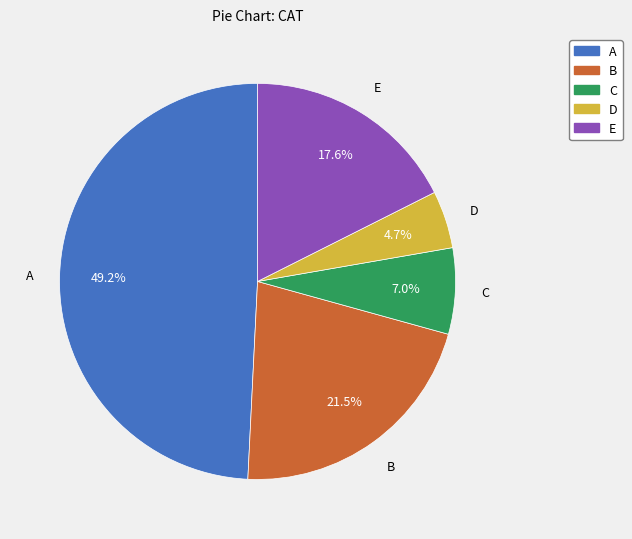

Combined, do B and C account for over 50%?

No